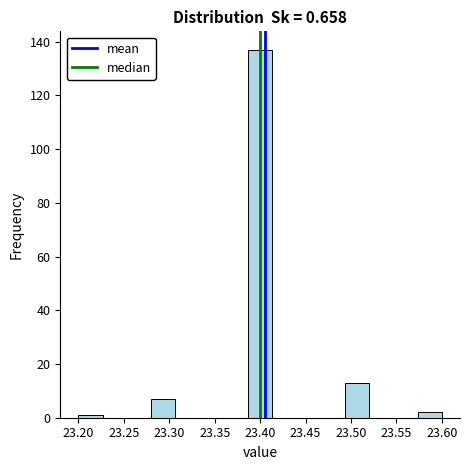

Which range on the x-axis has the tallest bar?

23.385 to 23.415